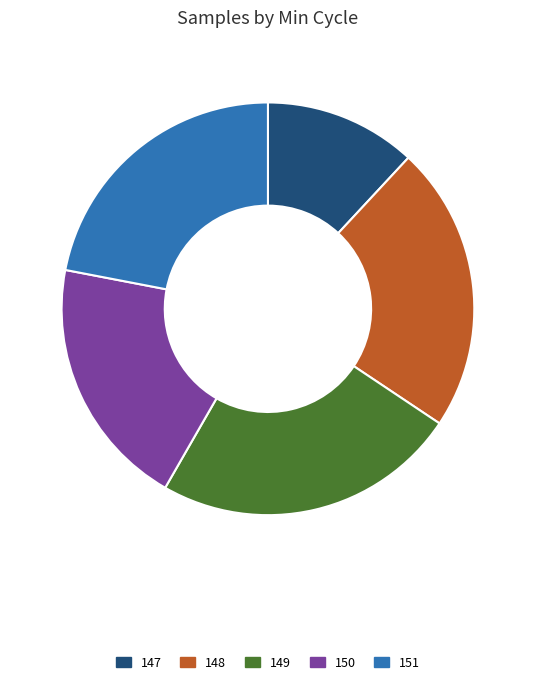

True or false: 151 accounts for 22% of the total.

True